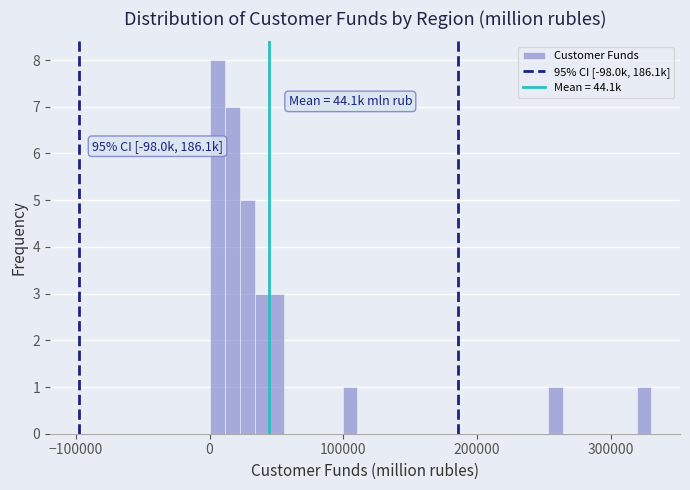

Around what value on the x-axis is the tallest bar? Give the approximate position of its centre, as read against the axis.

10000